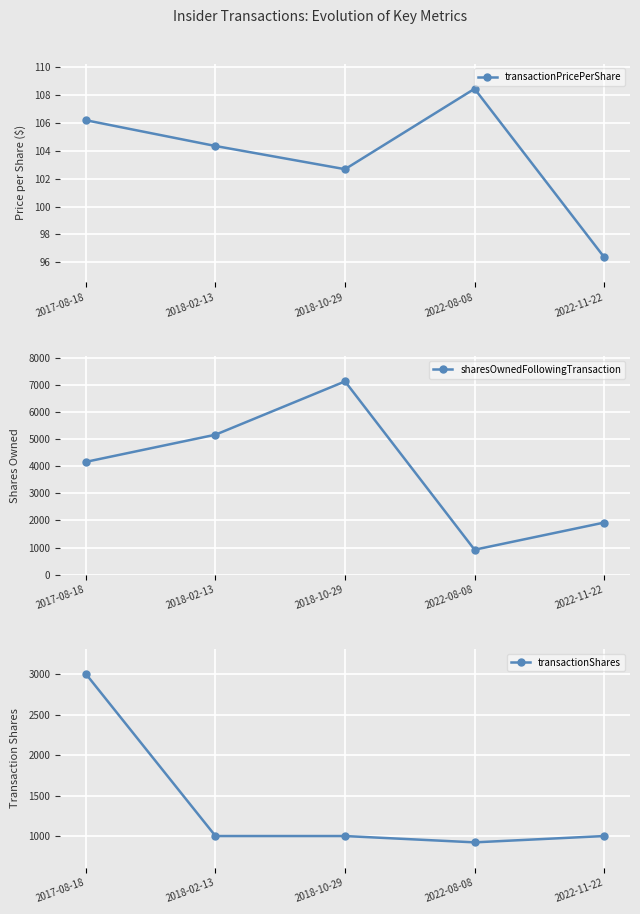

What value does the transactionPricePerShare series have at 2018-02-13?

104.3